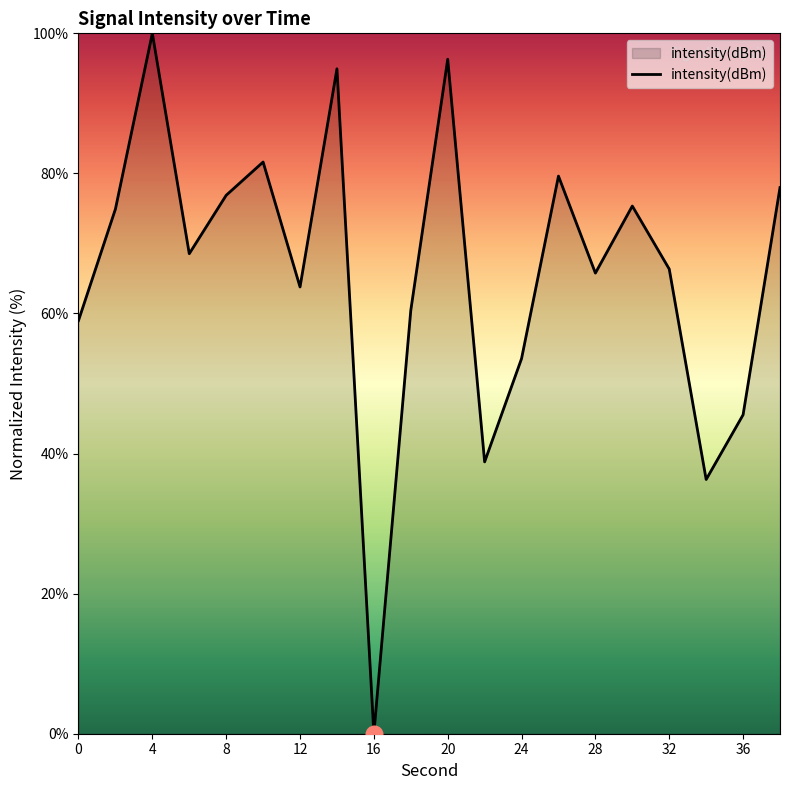

What is the difference between the maximum and minimum values?

100.0